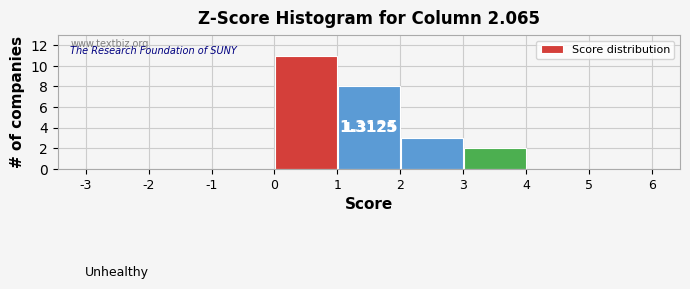

Which range on the x-axis has the tallest bar?

0 to 1